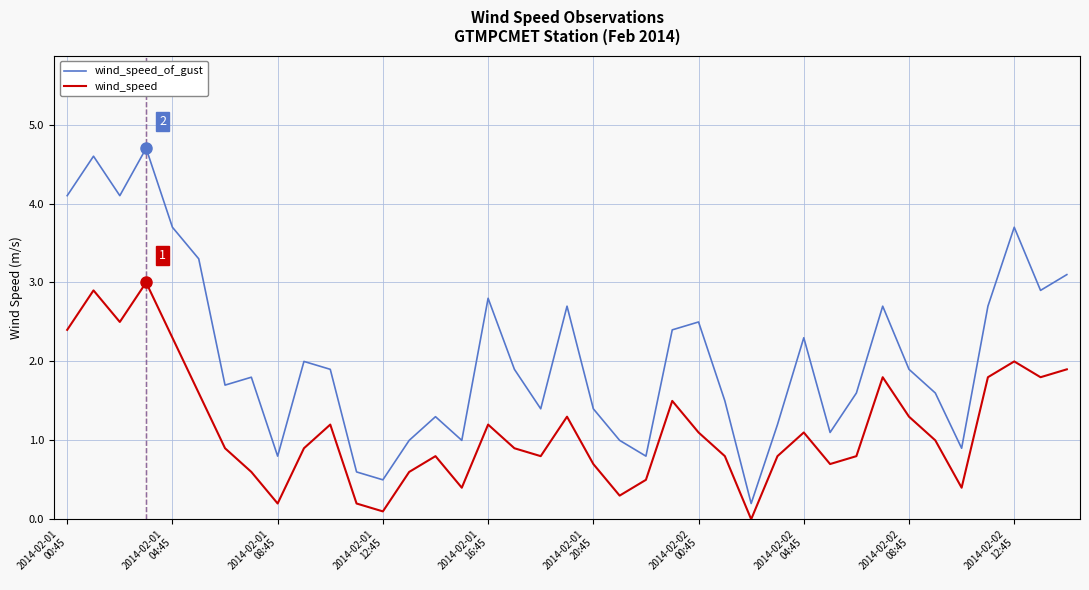

Which series has the widest spread of values?

wind_speed_of_gust